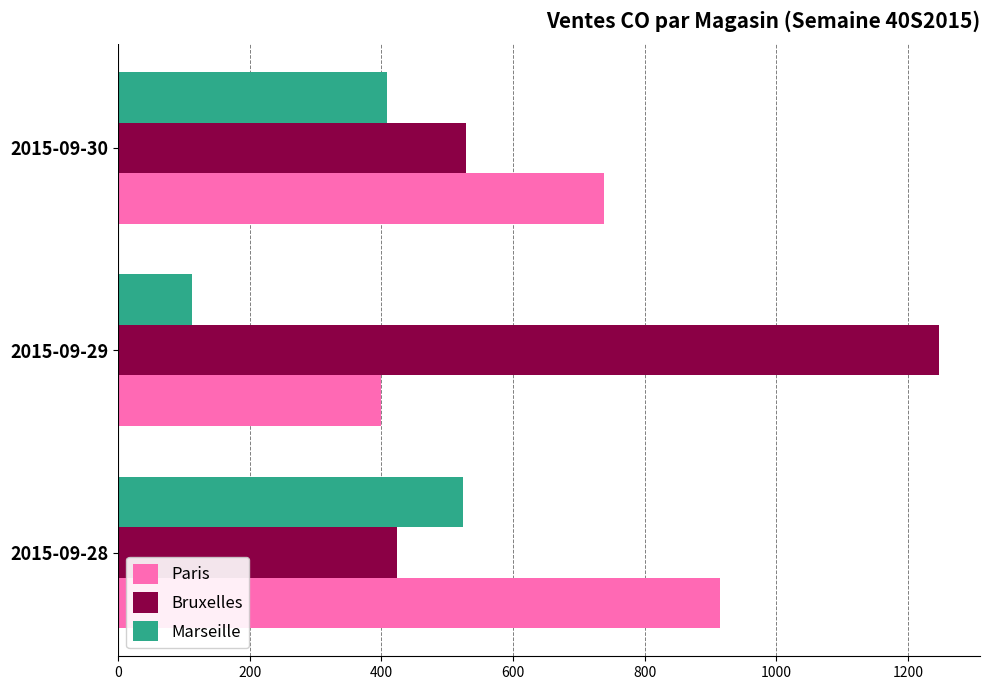

What is the average value of the Marseille series?

348.6